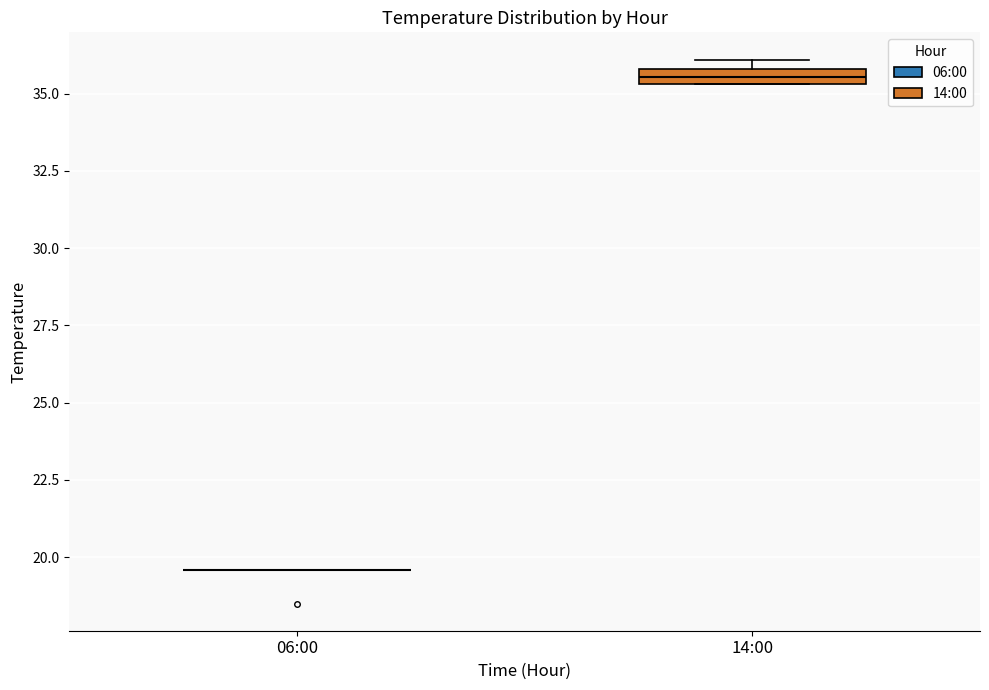

Where is the lower edge of the box for 14:00 on the y-axis? The values are not printed on the chart, so give them approximately, as read against the axis.

35.5